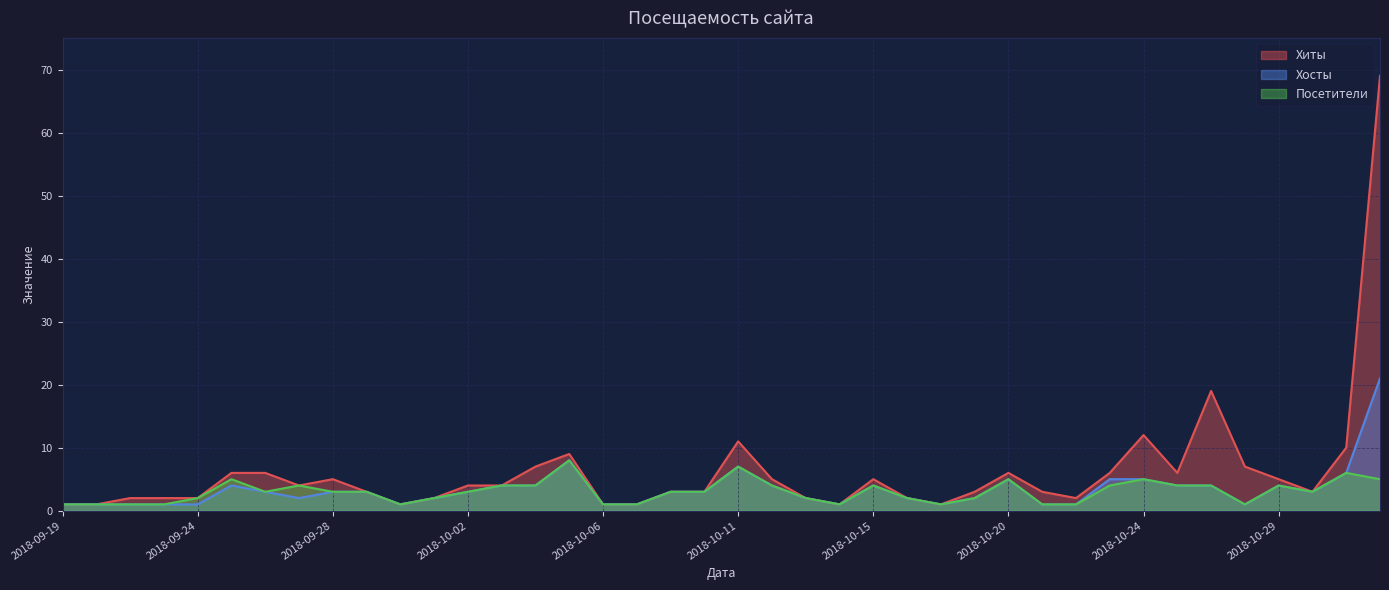

What is the difference between the second highest and minimum values in the Хосты series?

7